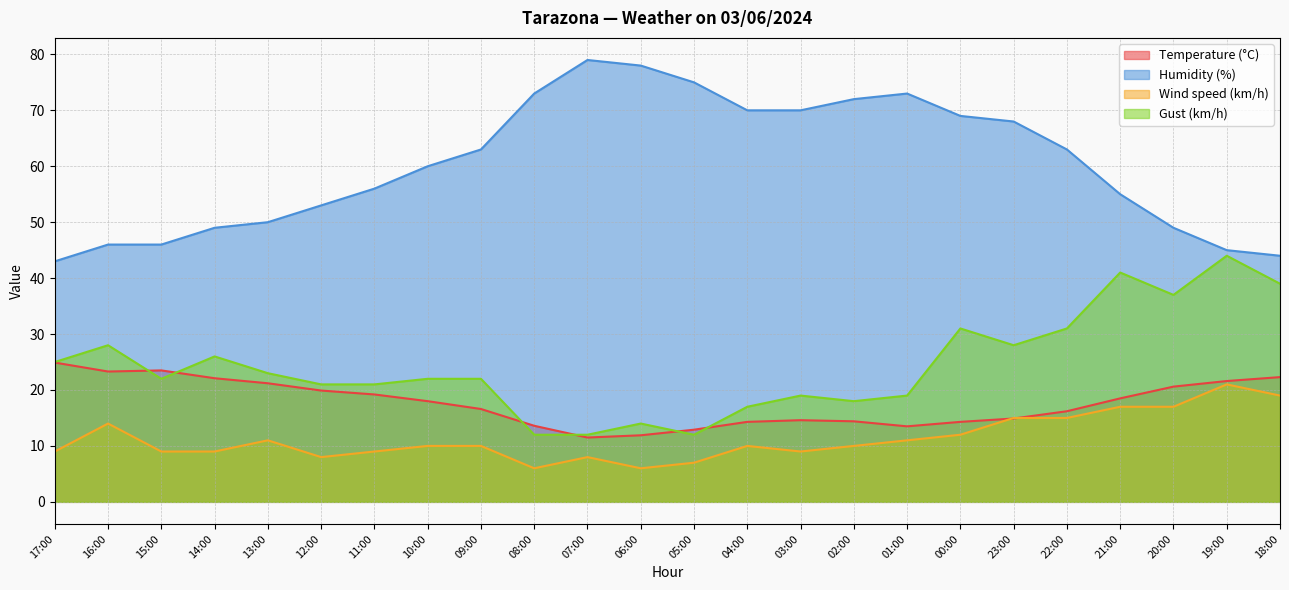

Does the chart have visible grid lines?

Yes